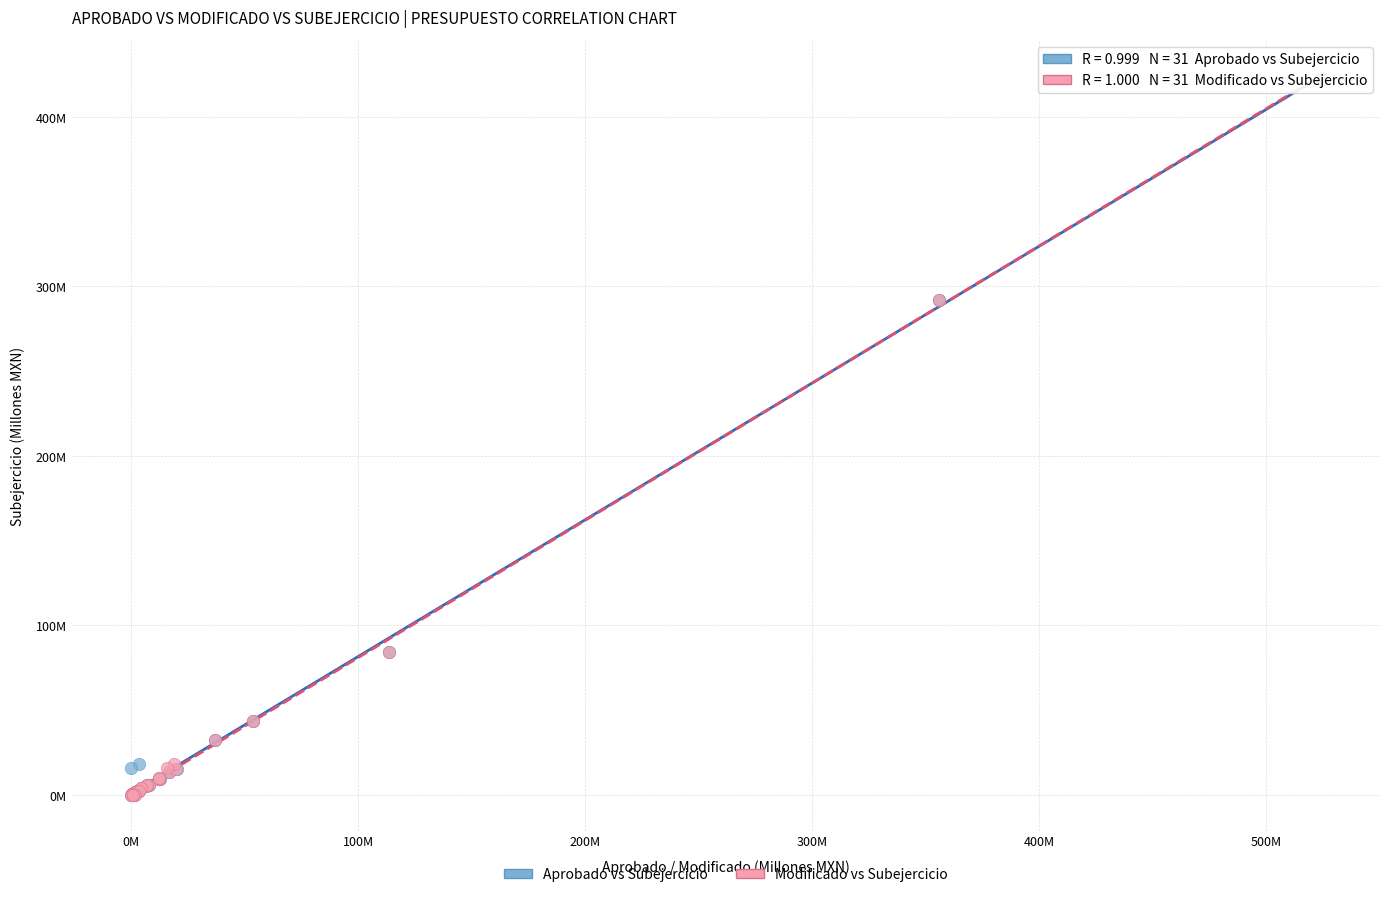

What are all the series names shown in the legend?

Aprobado vs Subejercicio, Modificado vs Subejercicio